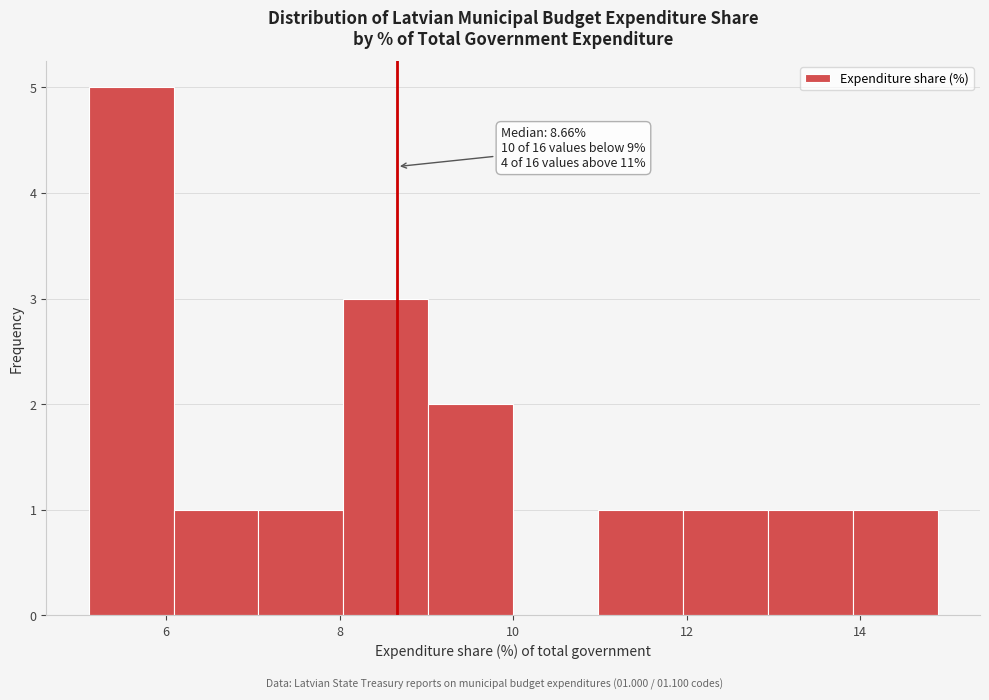

Over which range of the x-axis is the bar tallest?

5.2 to 6.0